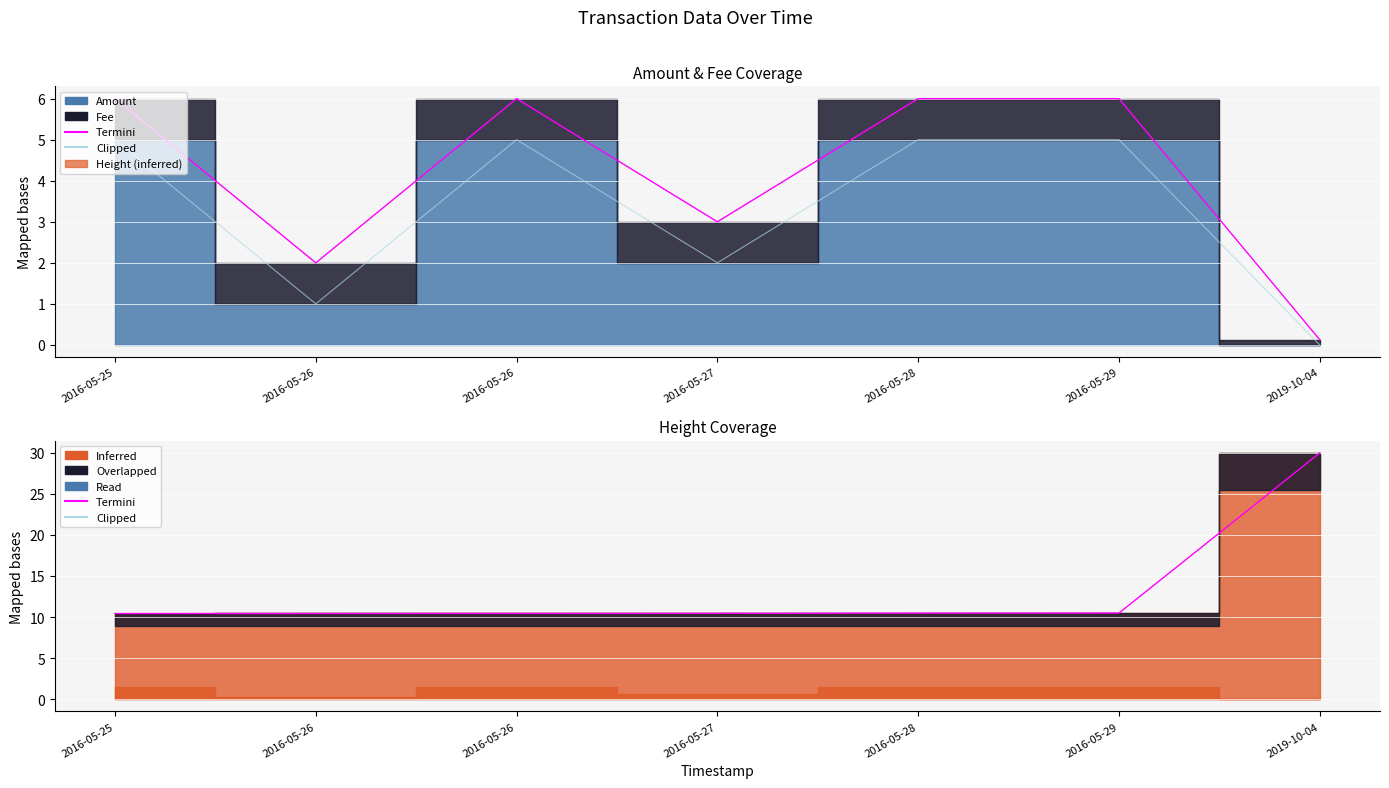

True or false: Clipped has more than 0 points higher than both neighbors.

True